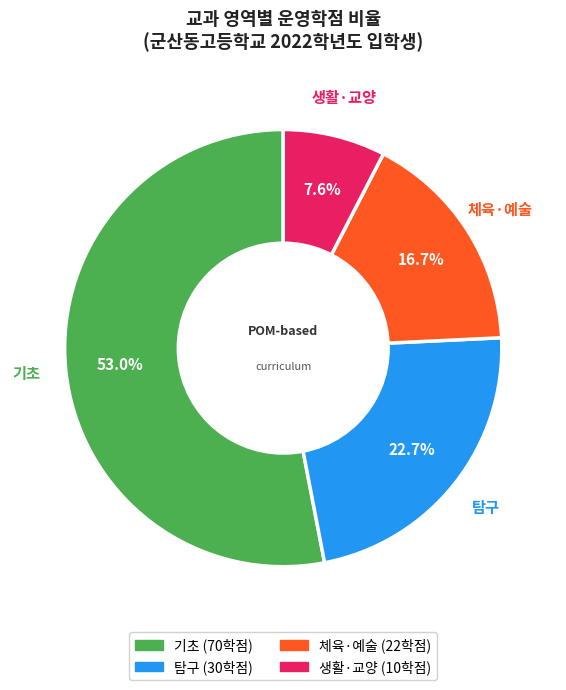

To the nearest percent, what is the average slice percentage?

25%